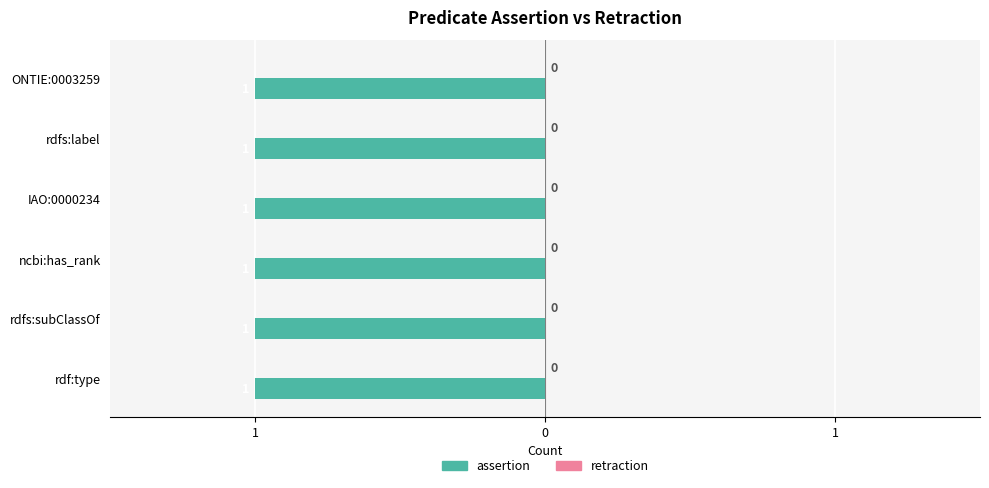

Reading left to right, transcribe all the data shown in this chart.

assertion: ONTIE:0003259=1	rdfs:label=1	IAO:0000234=1	ncbi:has_rank=1	rdfs:subClassOf=1	rdf:type=1
retraction: ONTIE:0003259=0	rdfs:label=0	IAO:0000234=0	ncbi:has_rank=0	rdfs:subClassOf=0	rdf:type=0